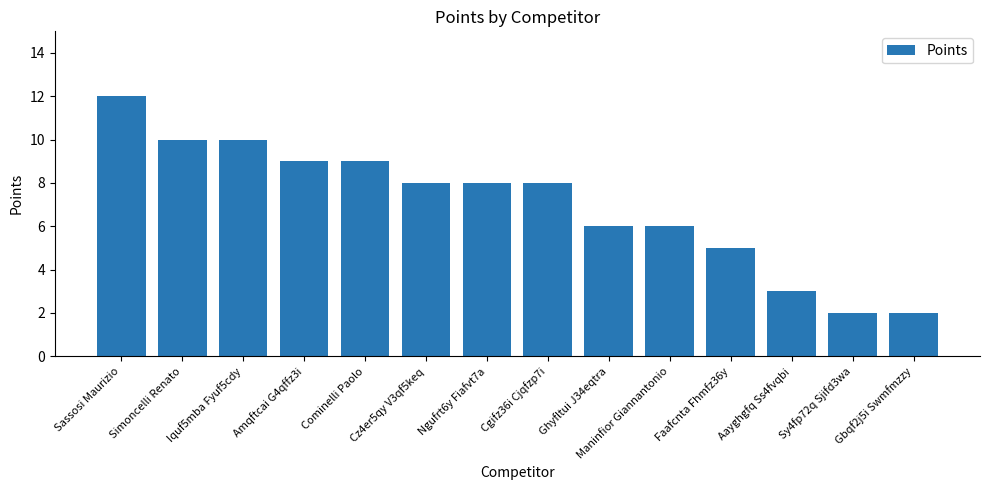

Count the values in the range 5 to 9.

8